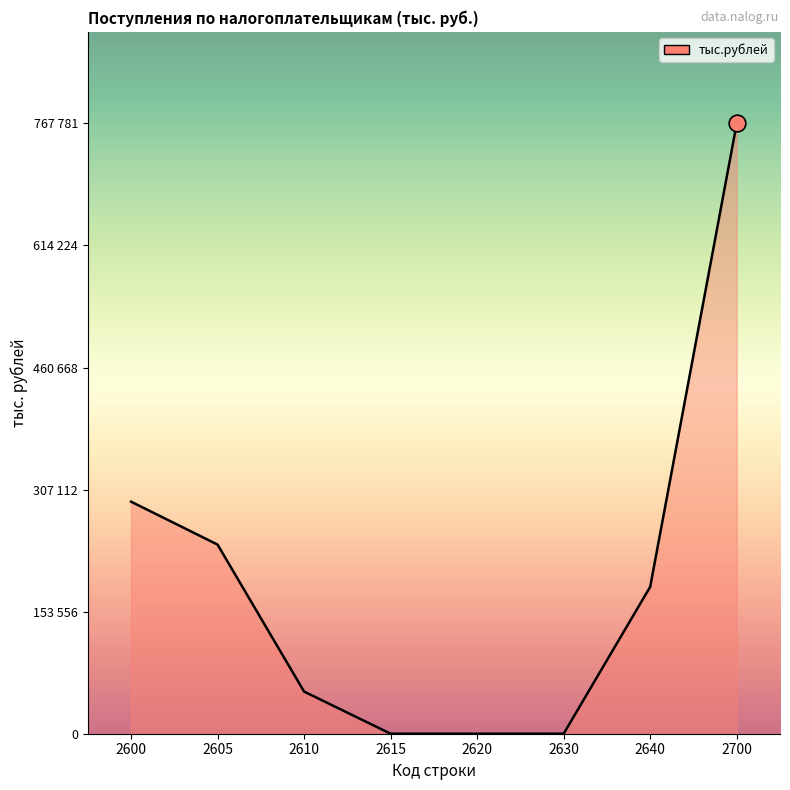

List the labels in order of value, smallest first.

2615, 2620, 2630, 2610, 2640, 2605, 2600, 2700